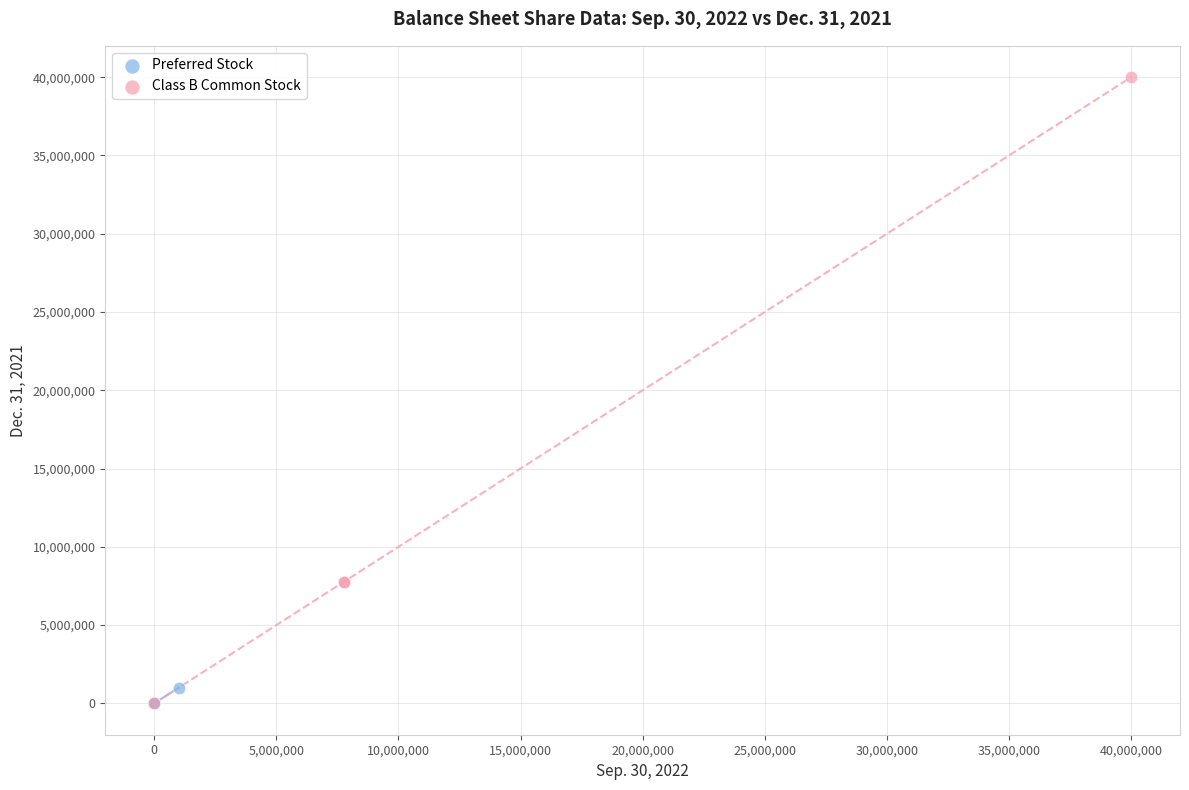

Which series reaches the maximum Y coordinate?

Class B Common Stock